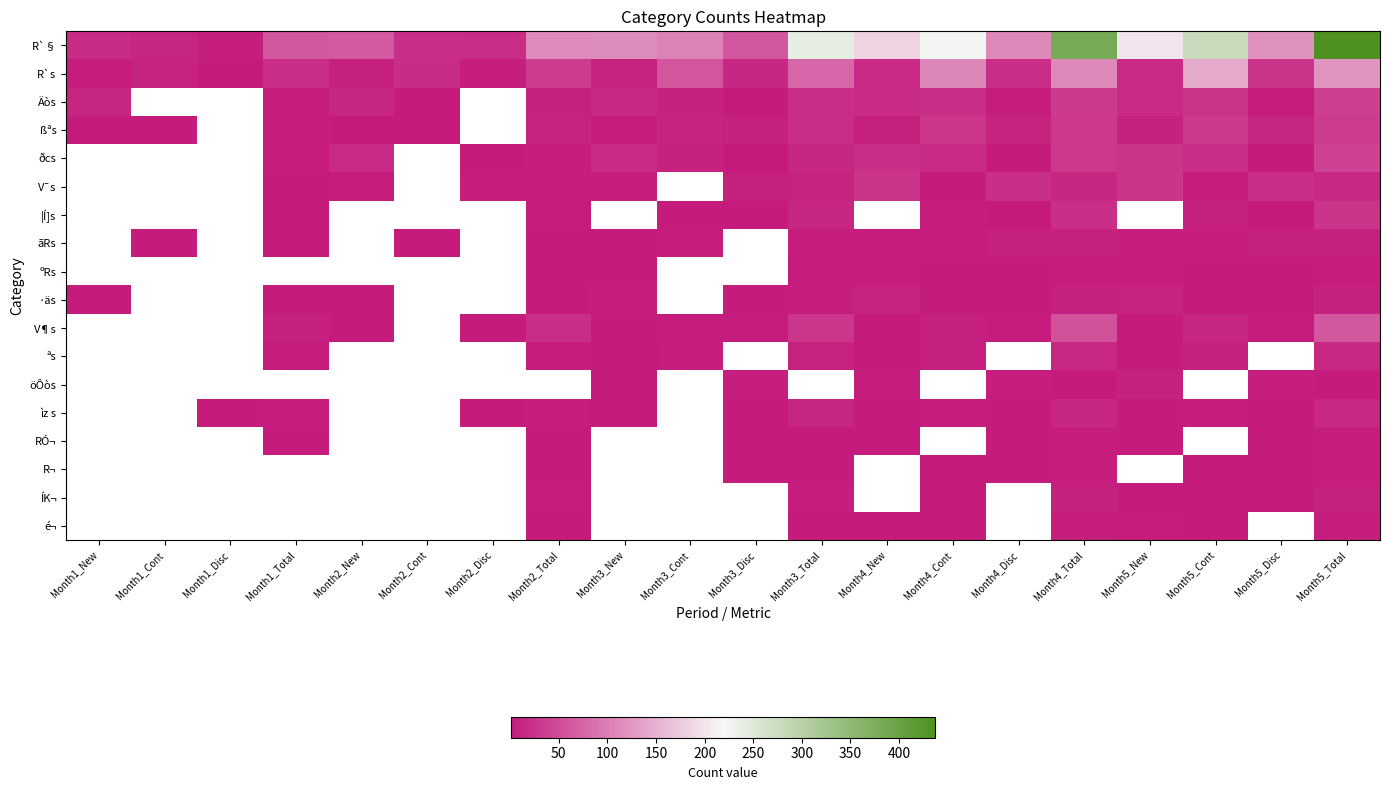

At how many categories does at least one series exceed 86?

12